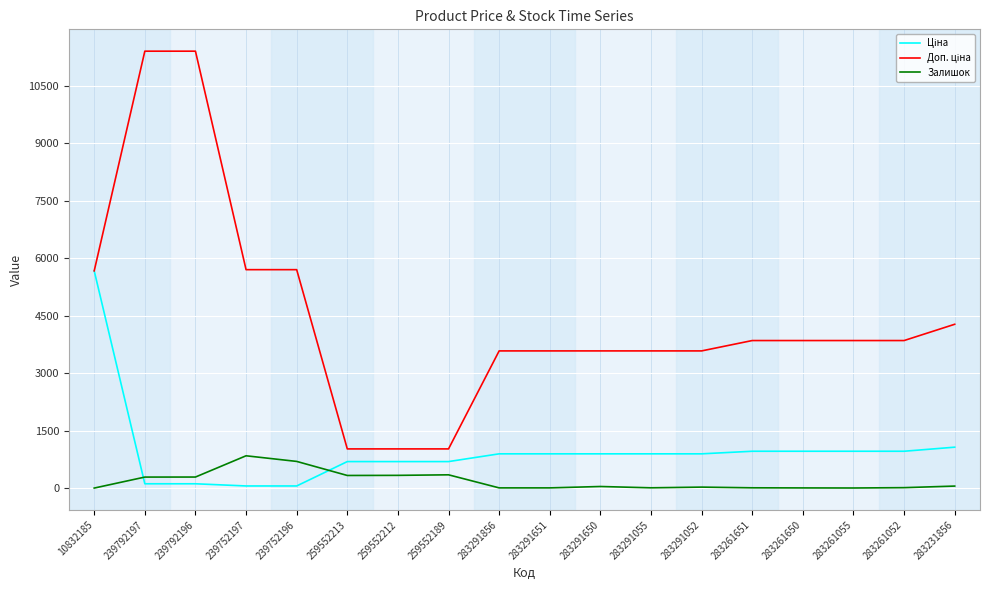

True or false: Залишок has a value of 9.0 at 283261651.

True